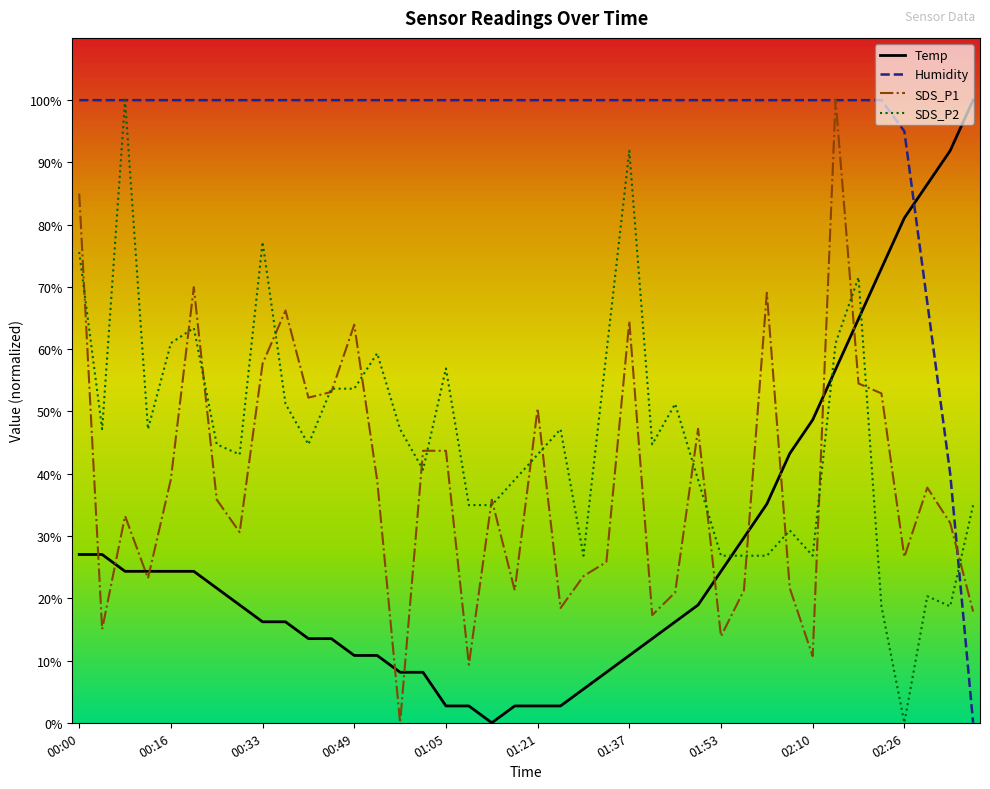

True or false: Temp and Humidity cross at least once.

True